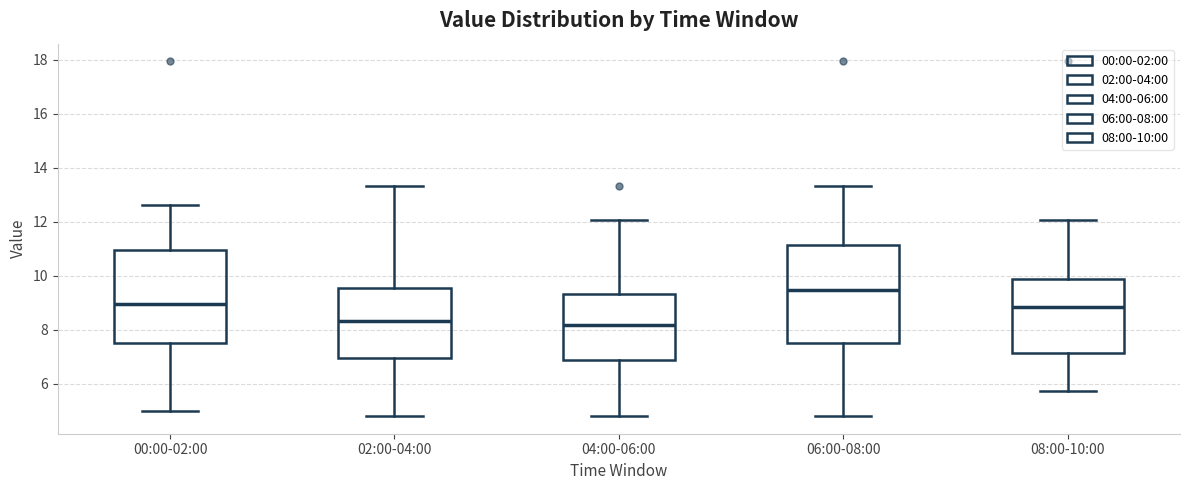

Where is the lower edge of the box for 00:00-02:00 on the y-axis? The values are not printed on the chart, so give them approximately, as read against the axis.

7.6